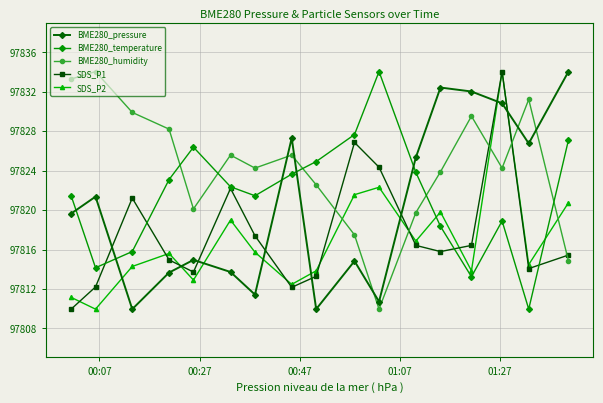

True or false: SDS_P2 has more than 2 points higher than both neighbors.

True